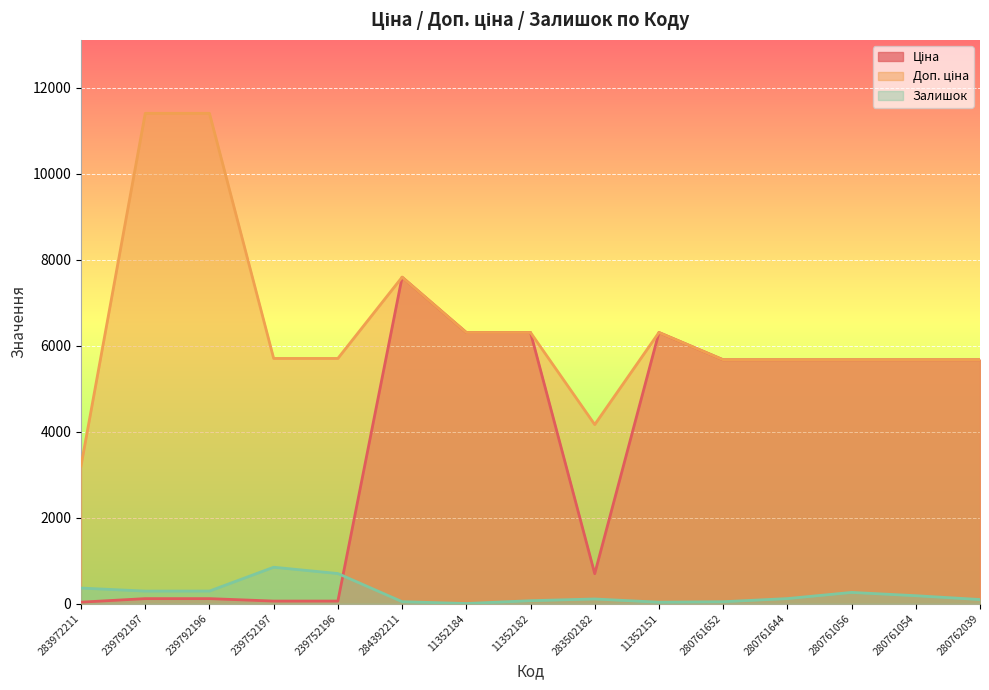

What is the maximum value for Ціна?

7596.5